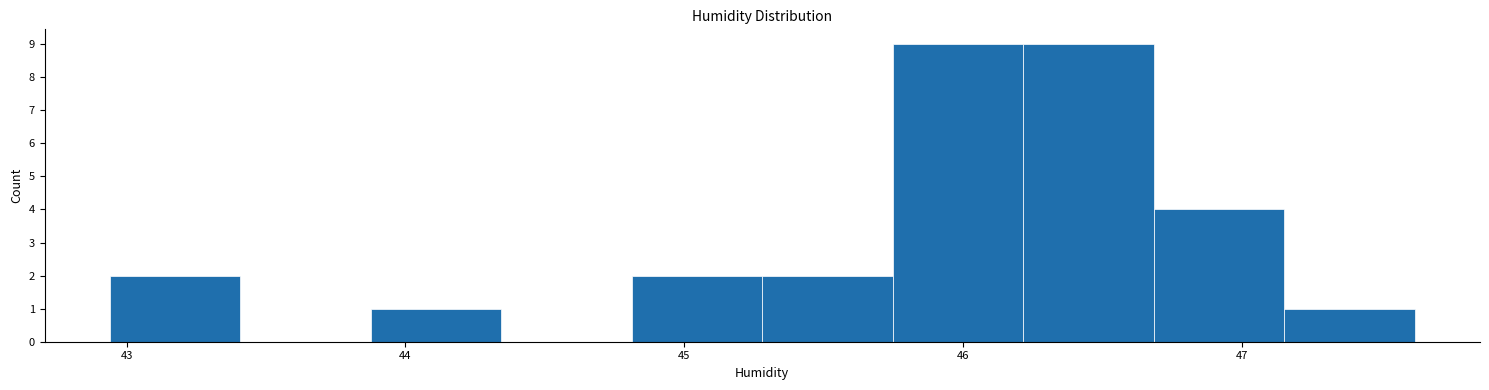

Reading left to right, transcribe this chart: for each bar, give the range it covers on the x-axis and its height. Neither the bar edges nor the heights are printed on the chart, so give them approximately, as read against the axes.

42.9 to 43.4: 2
43.4 to 43.9: 0
43.9 to 44.3: 1
44.3 to 44.8: 0
44.8 to 45.3: 2
45.3 to 45.7: 2
45.7 to 46.2: 9
46.2 to 46.7: 9
46.7 to 47.2: 4
47.2 to 47.6: 1